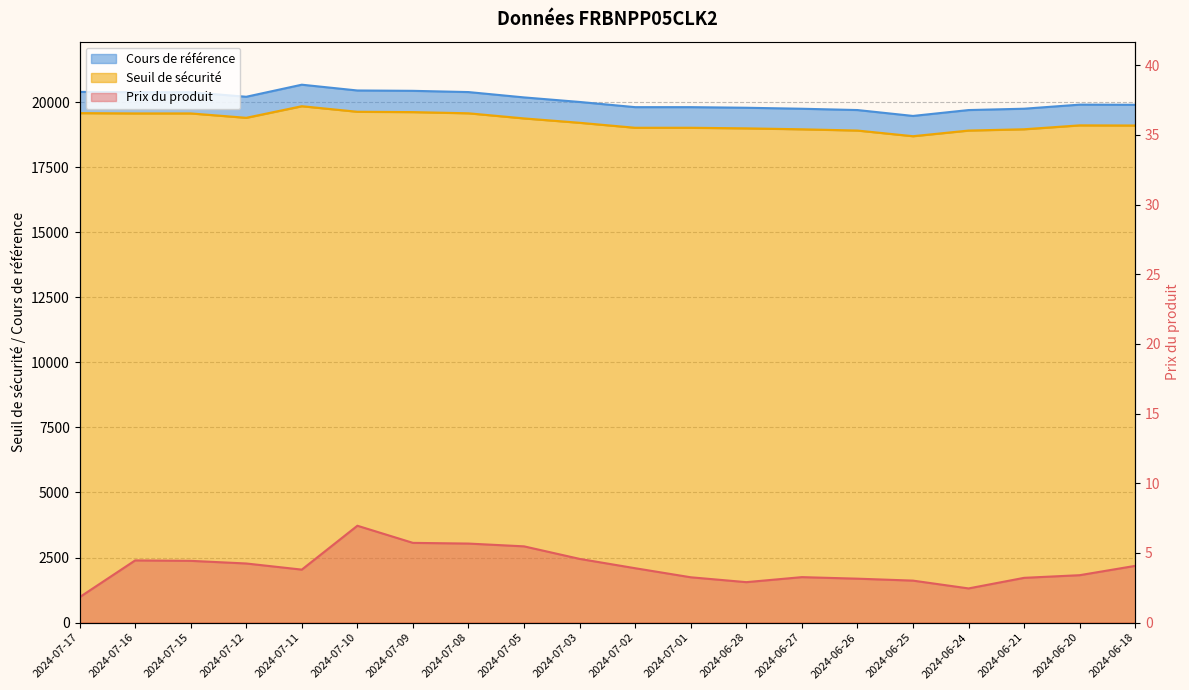

True or false: Prix du produit has a value of 4.4 at 2024-06-28.

False